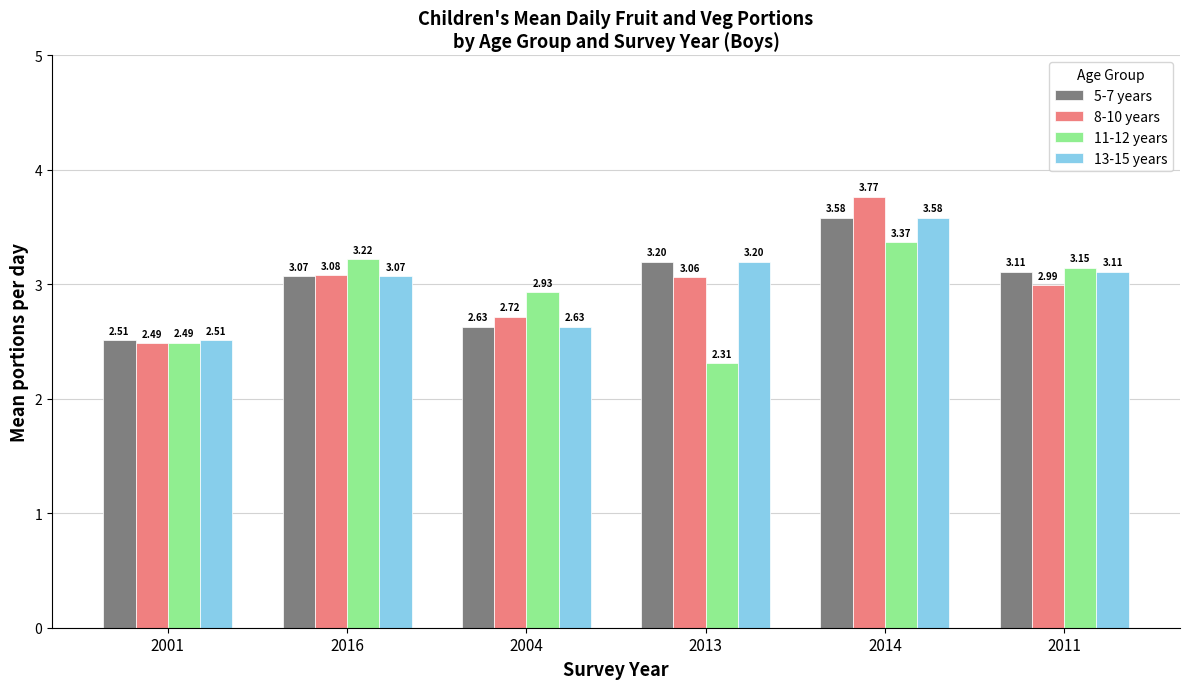

Is it true that 5-7 years equals 3.6 at 2001?

False